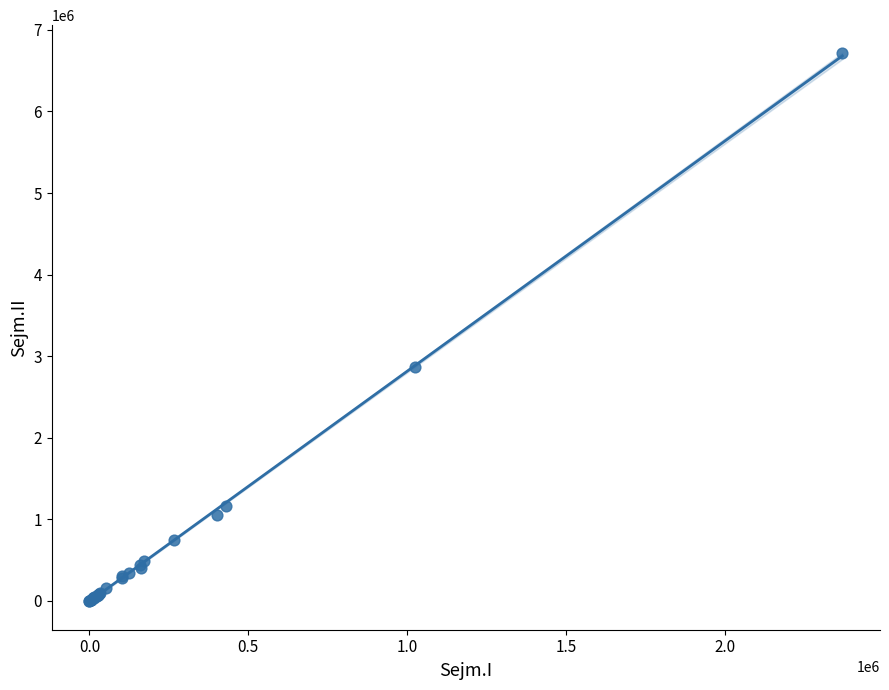

What Y value in the scatter plot is closest to 3355856?

2860670